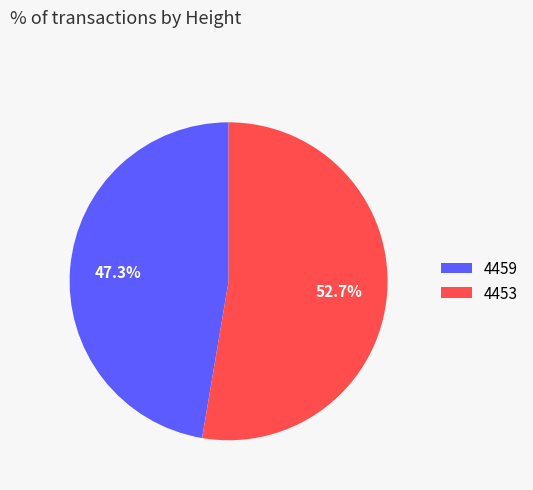

How much of the chart is everything except 4453?

47.3%